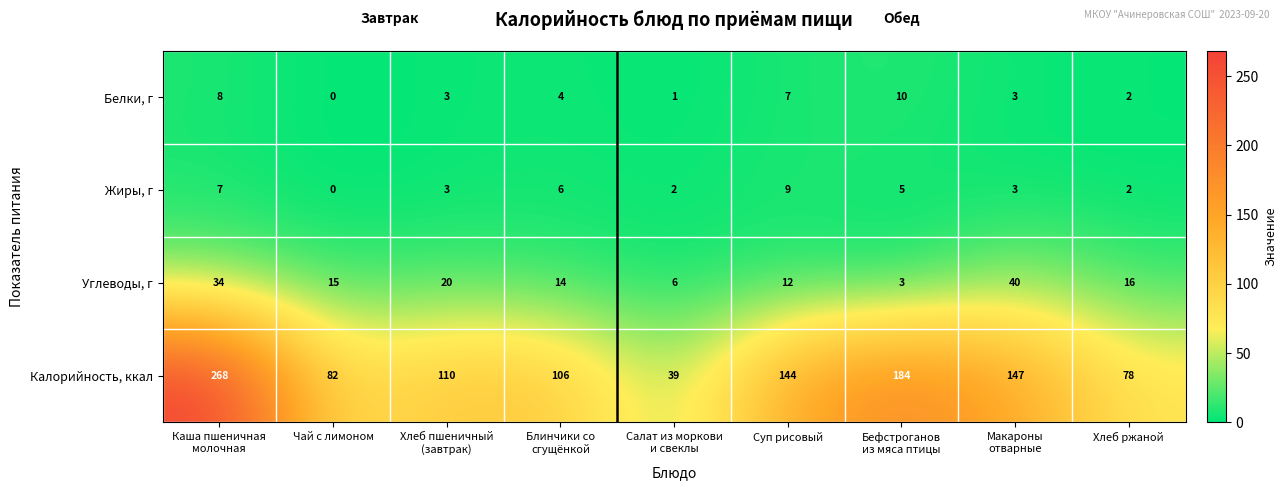

Which series has the largest range (max minus min)?

Калорийность, ккал